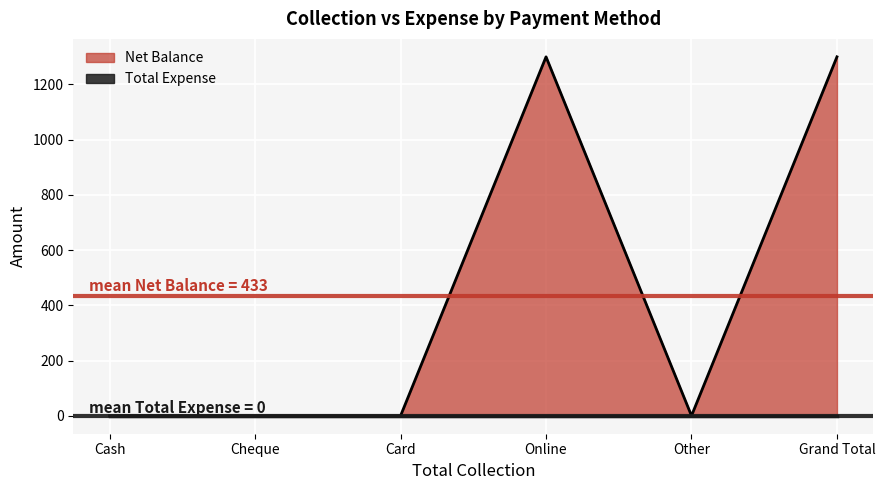

Which label corresponds to the largest value in the chart?

Online